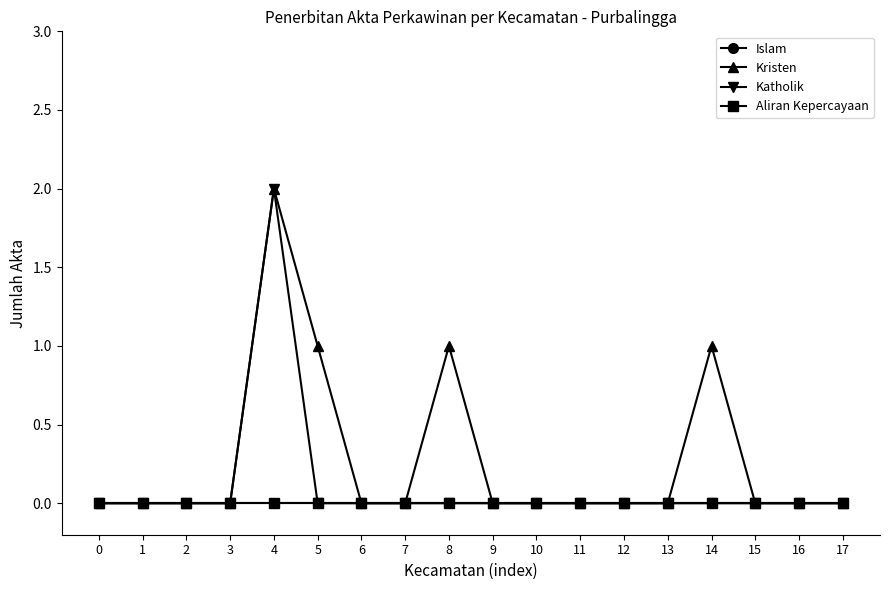

Reading right to left, what are all the values shown in this chart?

Islam: 0	0	0	0	0	0	0	0	0	0	0	0	0	0	0	0	0	0
Kristen: 0	0	0	1	0	0	0	0	0	1	0	0	1	2	0	0	0	0
Katholik: 0	0	0	0	0	0	0	0	0	0	0	0	0	2	0	0	0	0
Aliran Kepercayaan: 0	0	0	0	0	0	0	0	0	0	0	0	0	0	0	0	0	0